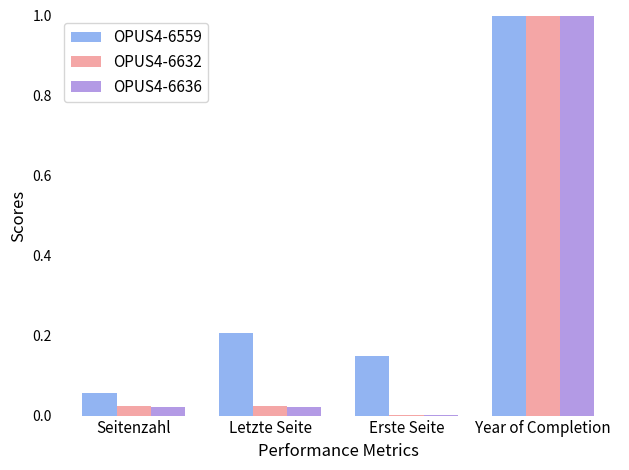

At which category does the chart reach its peak across all series?

Year of Completion